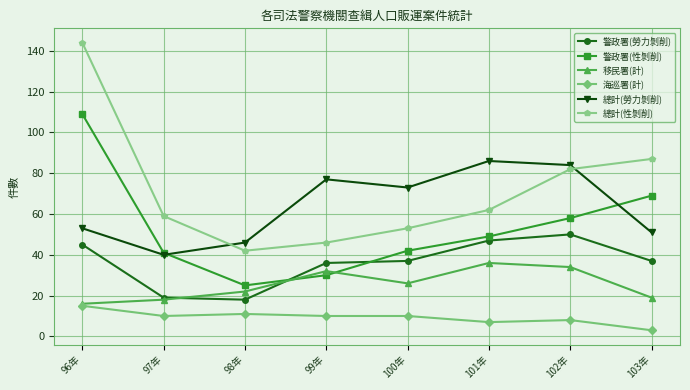

The value of 警政署(性剝削) at 96年 is 109. True or false?

True